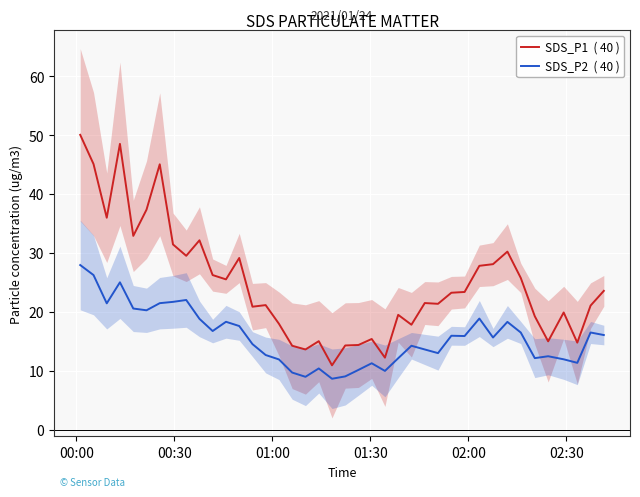

Is it true that SDS_P2  ( 40 ) equals 19.5 at 36?

False